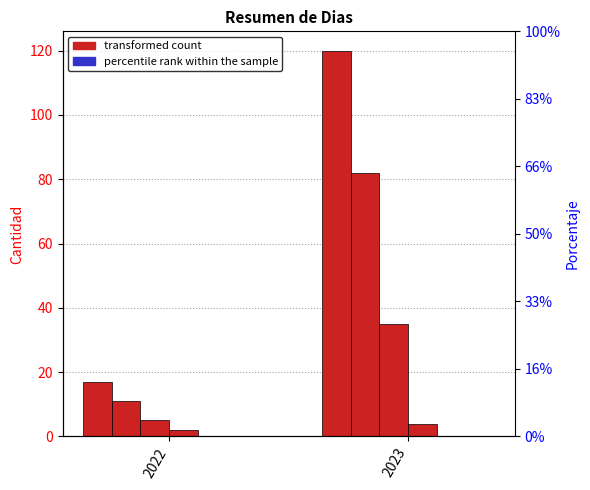

List the labels in order of Dias value, largest first.

2023, 2022